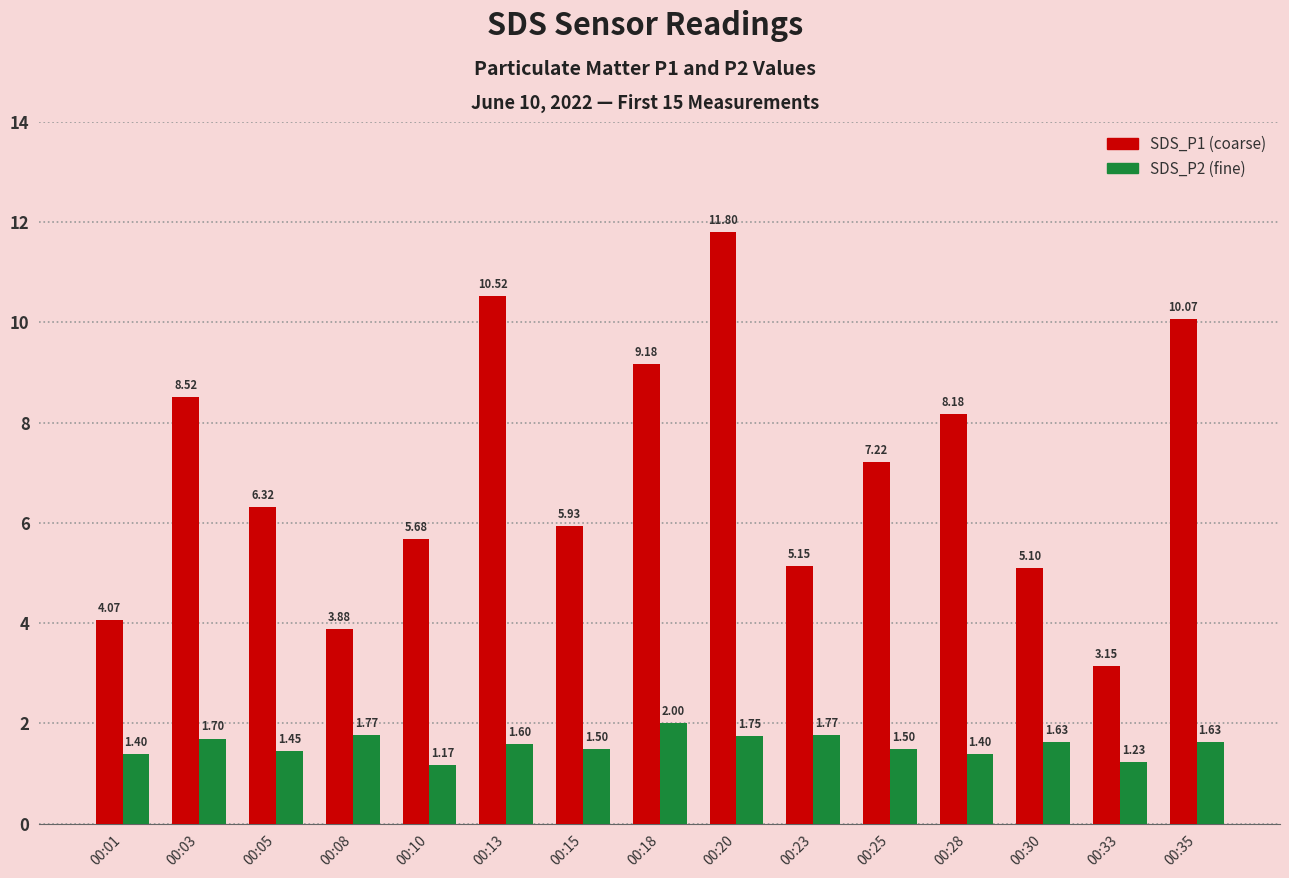

At which category is the sum across all series the highest?

00:20